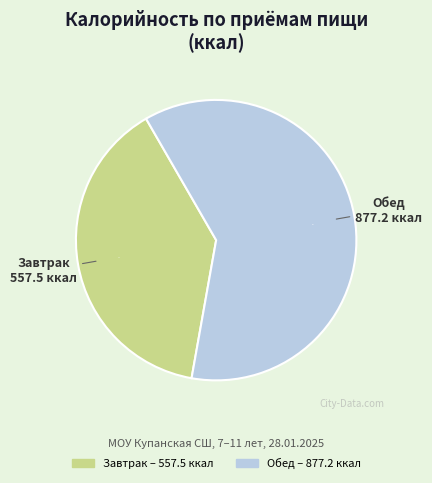

Approximately how many times larger is the value at Завтрак compared to Обед?

0.6